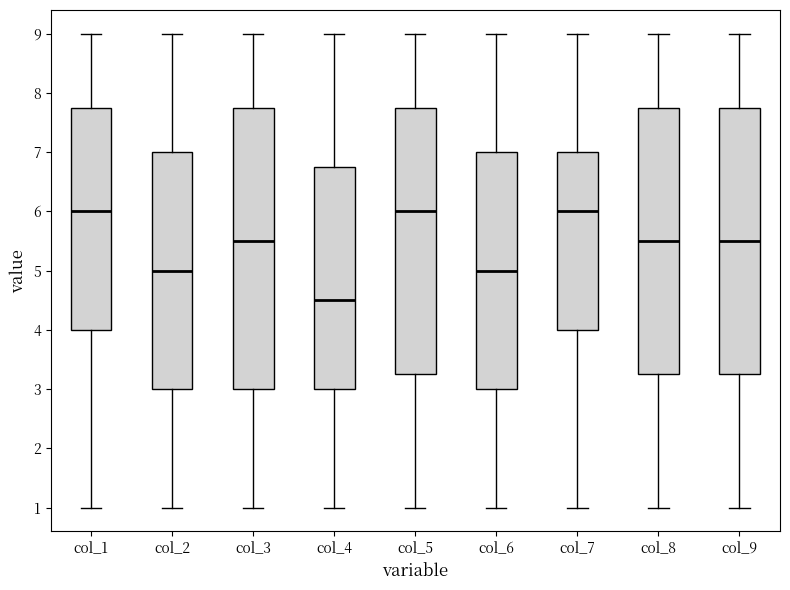

Which box has the lowest median line?

col_4